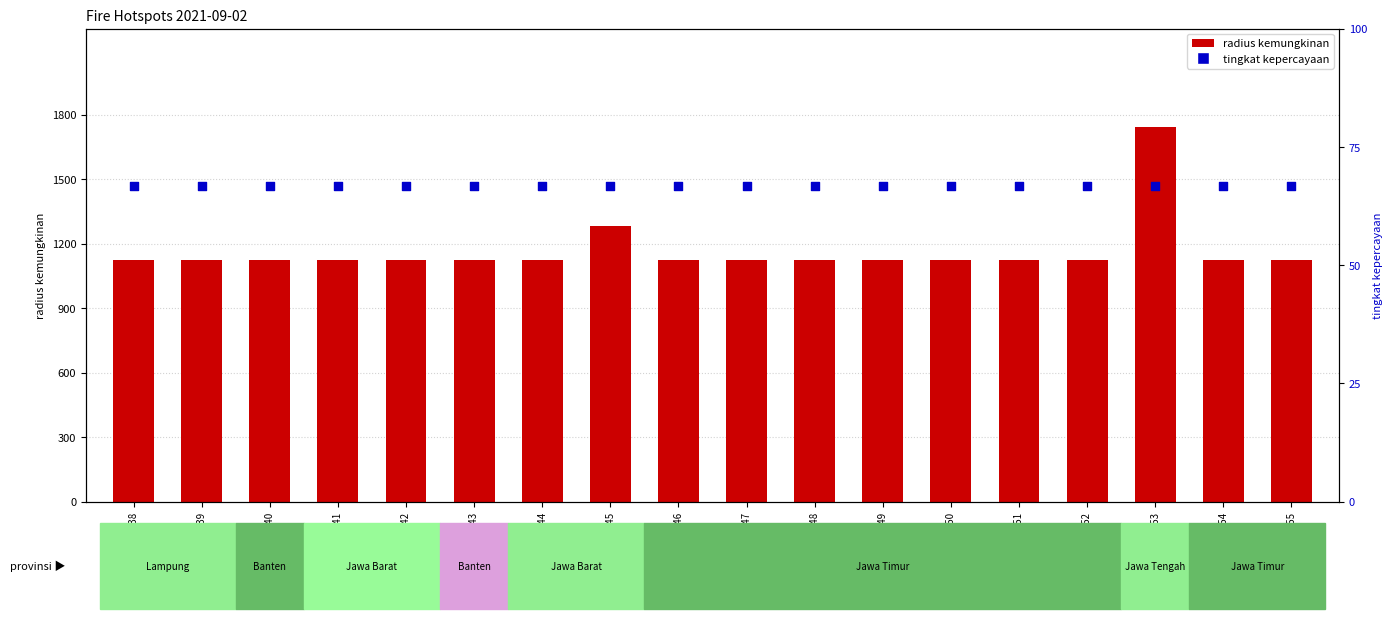

Which series reaches the minimum Y coordinate?

tingkat kepercayaan